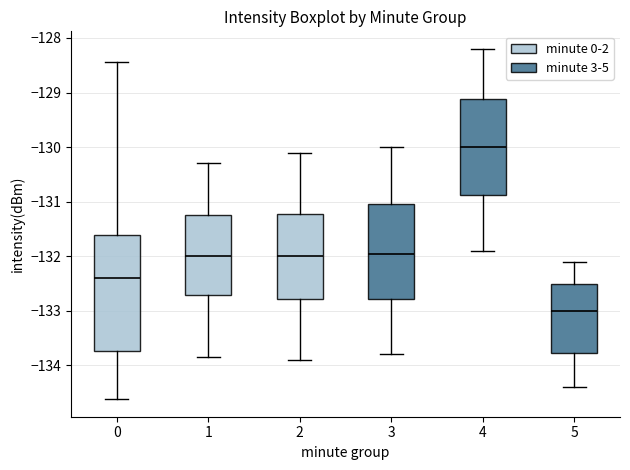

Reading left to right, read every box against the y-axis: the position of its median line, the range the box covers, and the ends of its whiskers. The values are not printed on the chart, so give them approximately, as read against the axis.

0: median -132.4, box -133.7 to -131.6, whiskers -134.6 to -128.4
1: median -132.0, box -132.7 to -131.2, whiskers -133.8 to -130.3
2: median -132.0, box -132.8 to -131.2, whiskers -133.9 to -130.1
3: median -131.9, box -132.8 to -131.0, whiskers -133.8 to -130.0
4: median -130.0, box -130.9 to -129.1, whiskers -131.9 to -128.2
5: median -133.0, box -133.8 to -132.5, whiskers -134.4 to -132.1